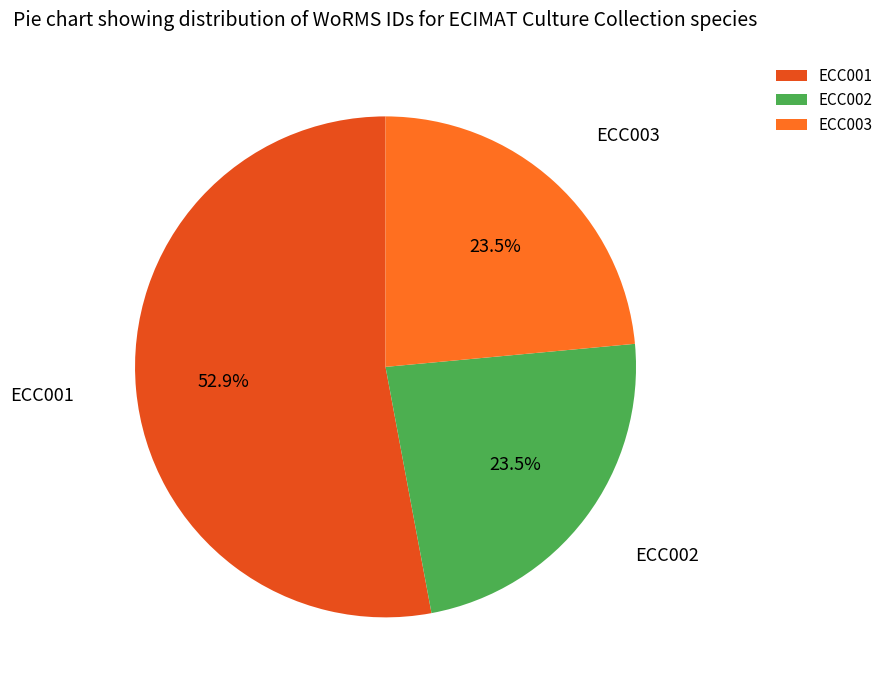

What is the majority slice?

ECC001